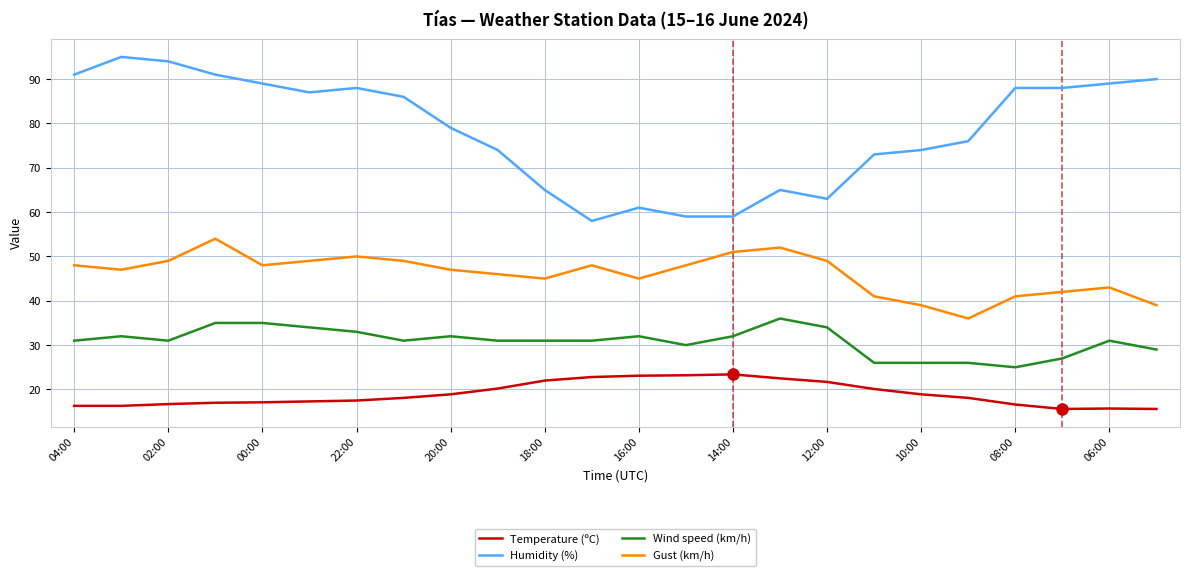

How many values in the Gust (km/h) series are below 48?

12